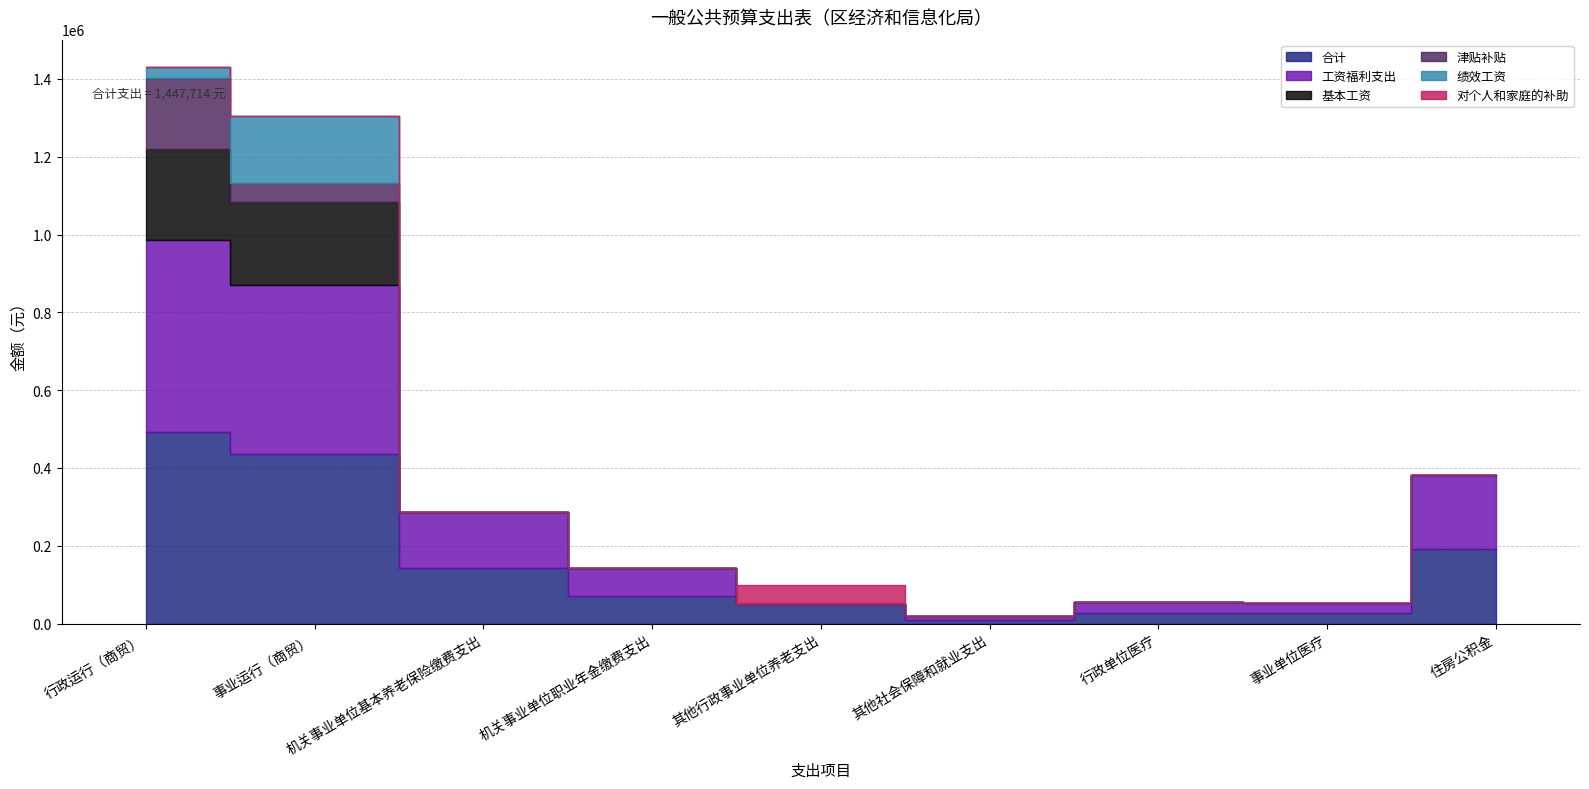

Between 机关事业单位基本养老保险缴费支出 and 住房公积金, which is larger?

住房公积金